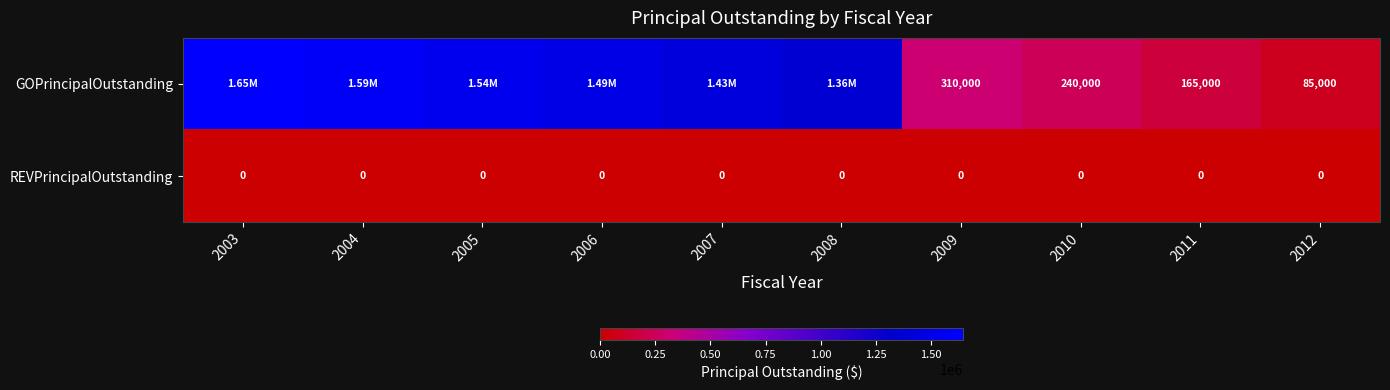

Rank the series at 2010 from lowest to highest value.

REVPrincipalOutstanding, GOPrincipalOutstanding